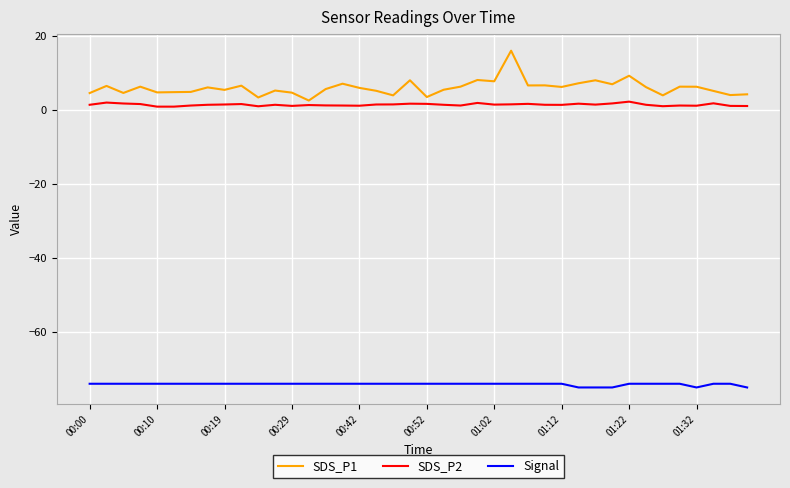

True or false: Signal and SDS_P1 intersect in this chart.

False